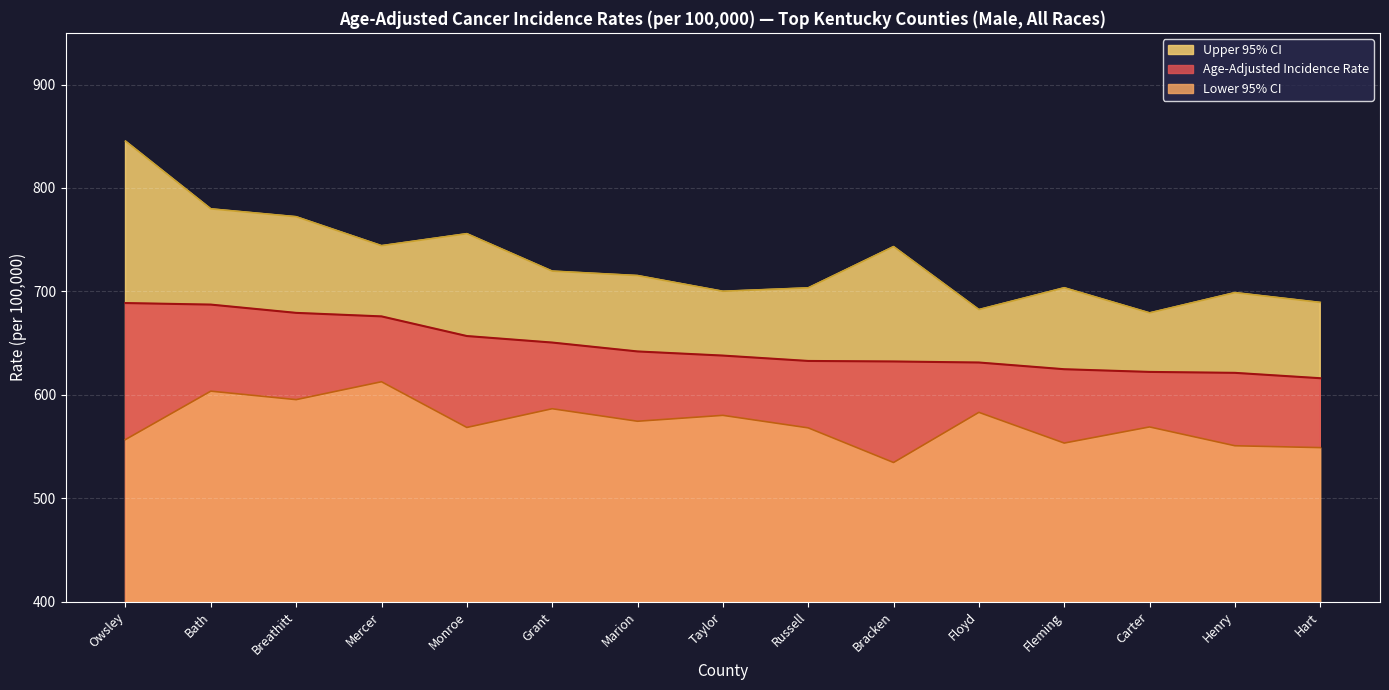

Between Monroe and Russell, which series saw the biggest shift?

Upper 95% CI